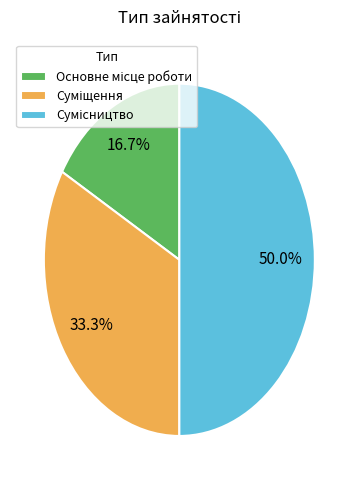

How many slices are in this pie chart?

3